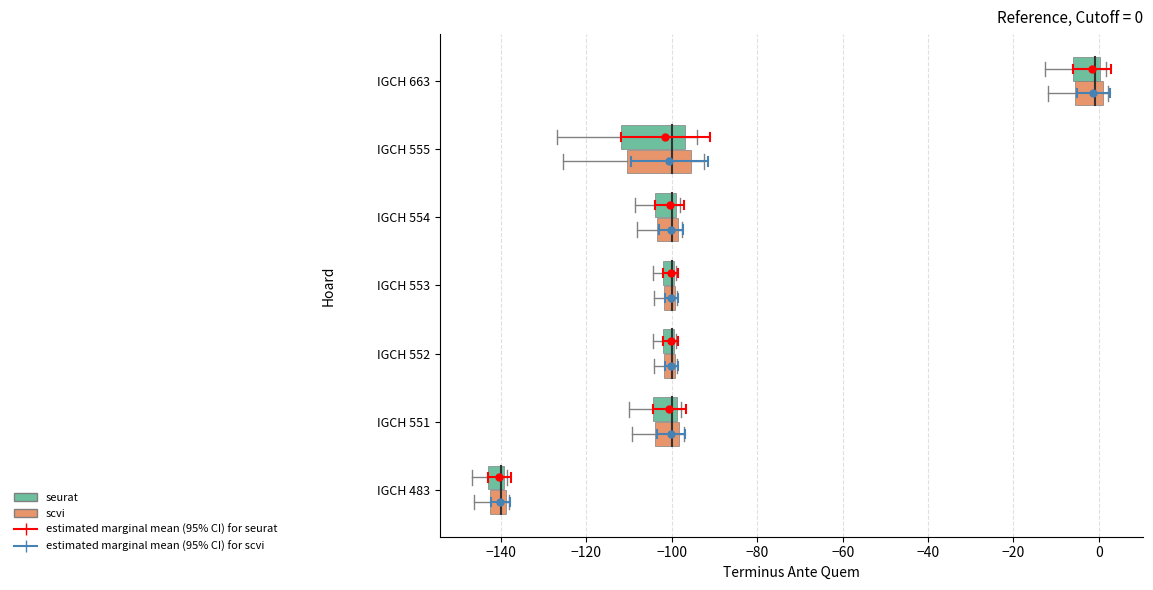

Which series has the largest total across all categories?

estimated marginal mean (95% CI) for seurat